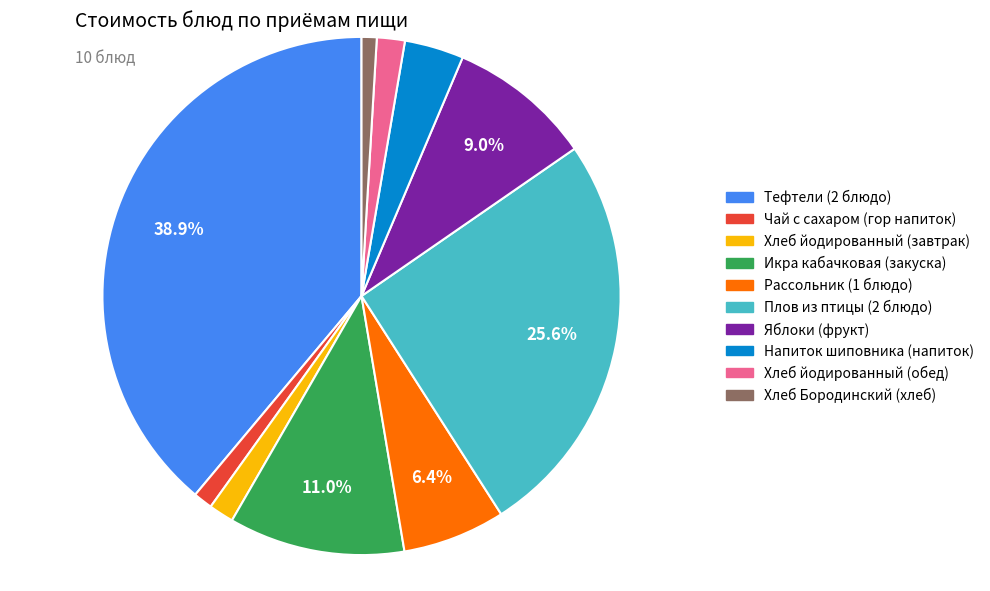

True or false: Напиток шиповника (напиток) accounts for 4% of the total.

True